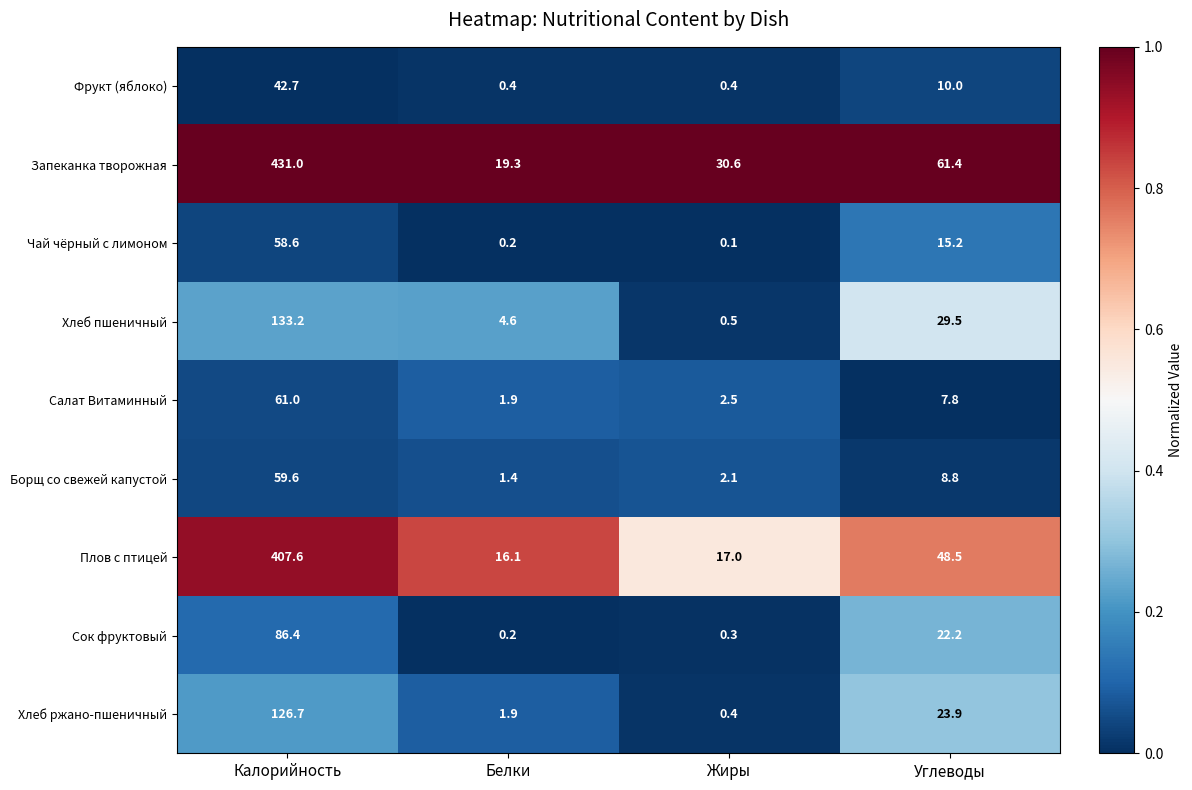

List the series in order of their peak value, highest first.

Запеканка творожная, Плов с птицей, Хлеб пшеничный, Хлеб ржано-пшеничный, Сок фруктовый, Салат Витаминный, Борщ со свежей капустой, Чай чёрный с лимоном, Фрукт (яблоко)